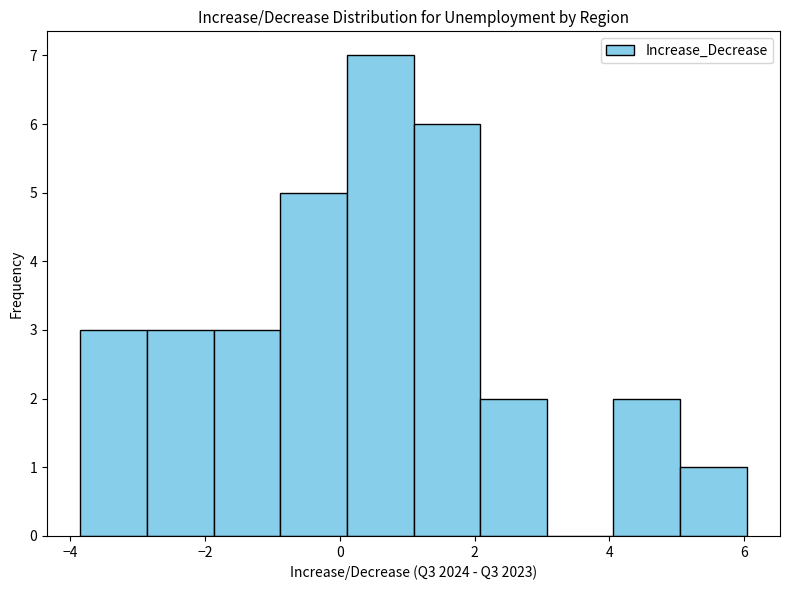

Reading left to right, list every bar in this chart as the range it spans on the x-axis followed by its height. Neither the bar edges nor the heights are printed on the chart, so give them approximately, as read against the axes.

-3.8 to -2.8: 3
-2.8 to -1.8: 3
-1.8 to -0.8: 3
-0.8 to 0.2: 5
0.2 to 1.0: 7
1.0 to 2.0: 6
2.0 to 3.0: 2
3.0 to 4.0: 0
4.0 to 5.0: 2
5.0 to 6.0: 1